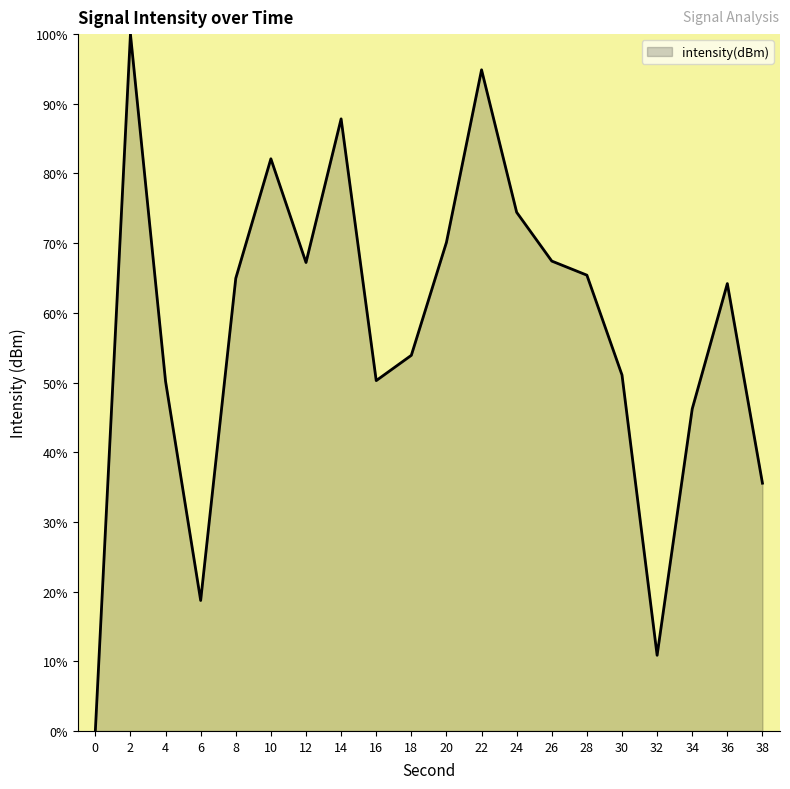

What is the sum of the values at 28 and 16?

115.7